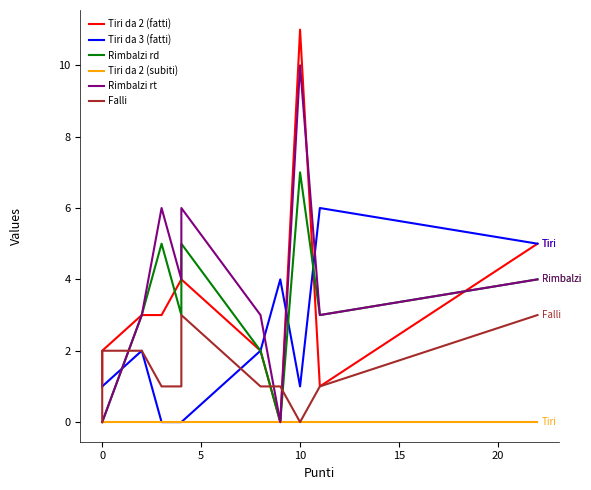

Which series has the largest range (max minus min)?

Tiri da 2 (fatti)